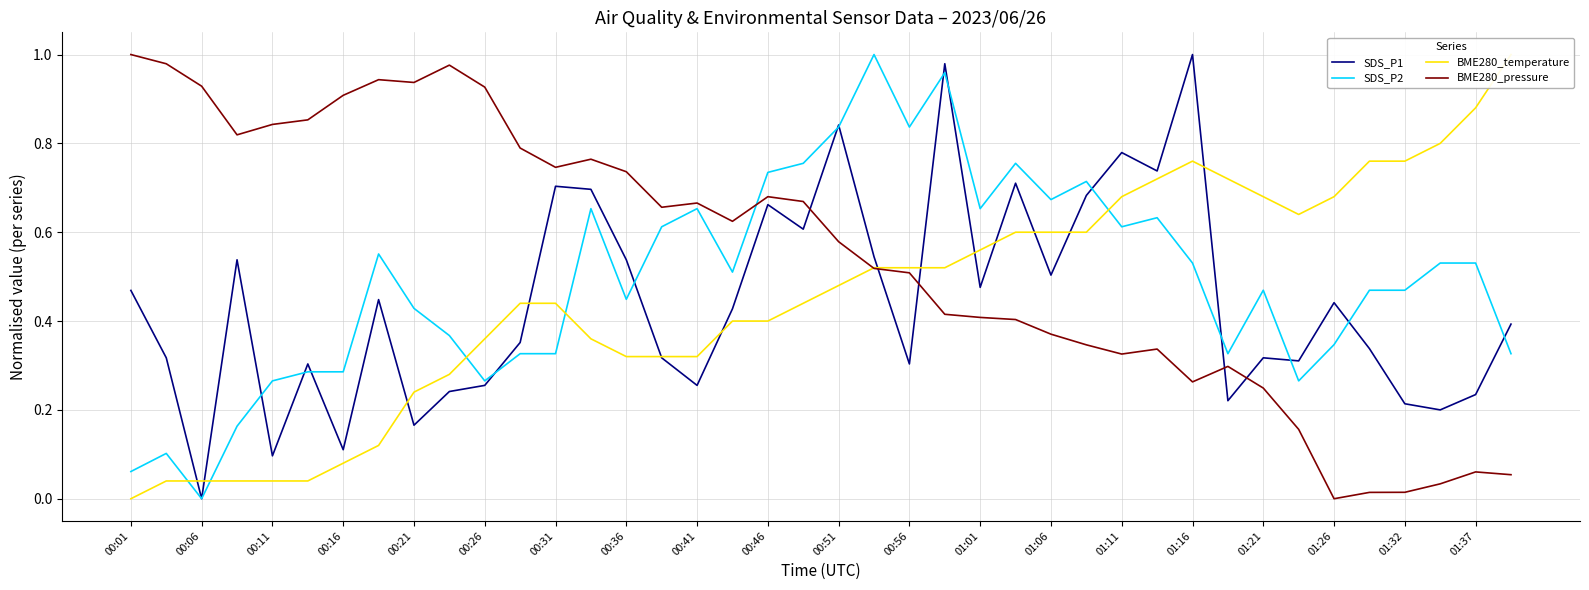

Which series has the largest range (max minus min)?

SDS_P1